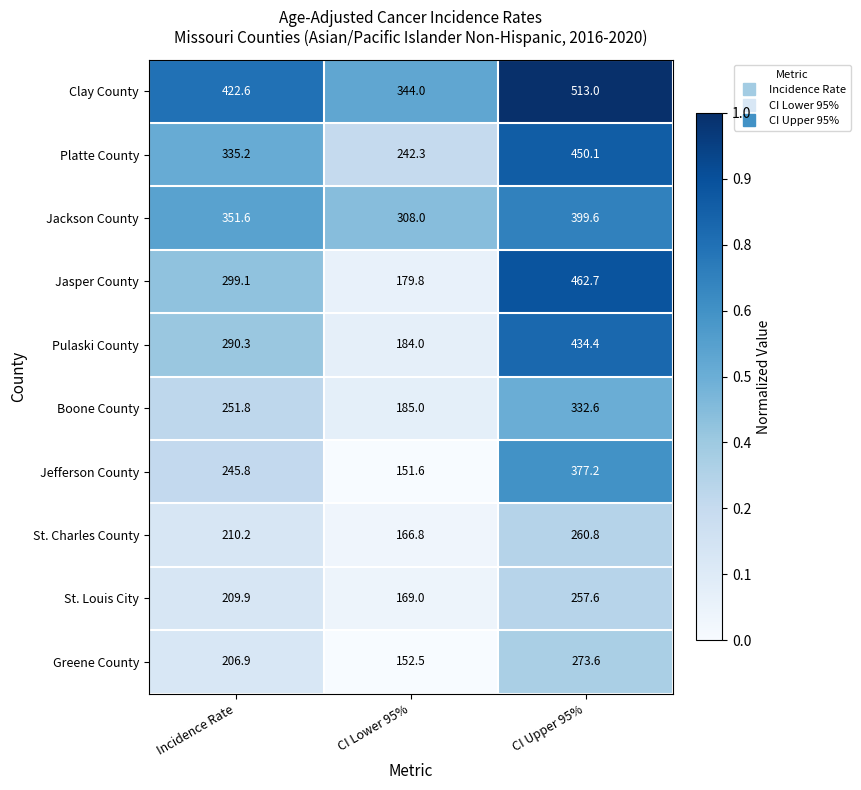

Which label corresponds to the largest value in the chart?

CI Upper 95%